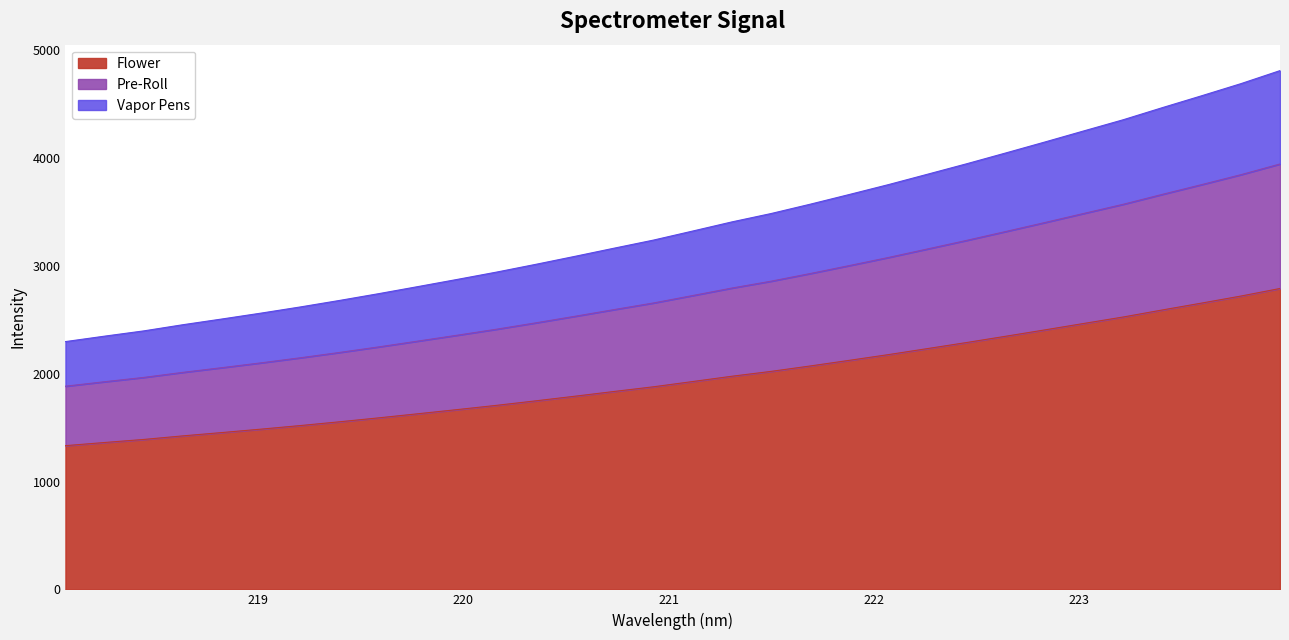

How many data points are above 1927?

16